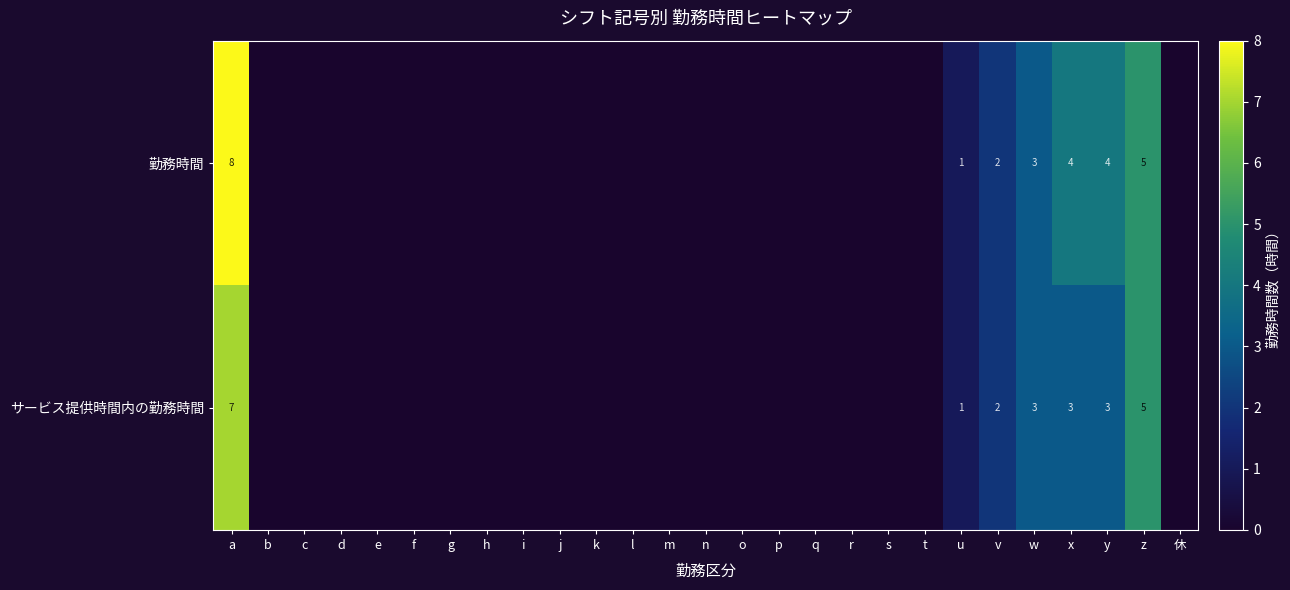

The サービス提供時間内の勤務時間 series shows 3 at x. True or false?

True